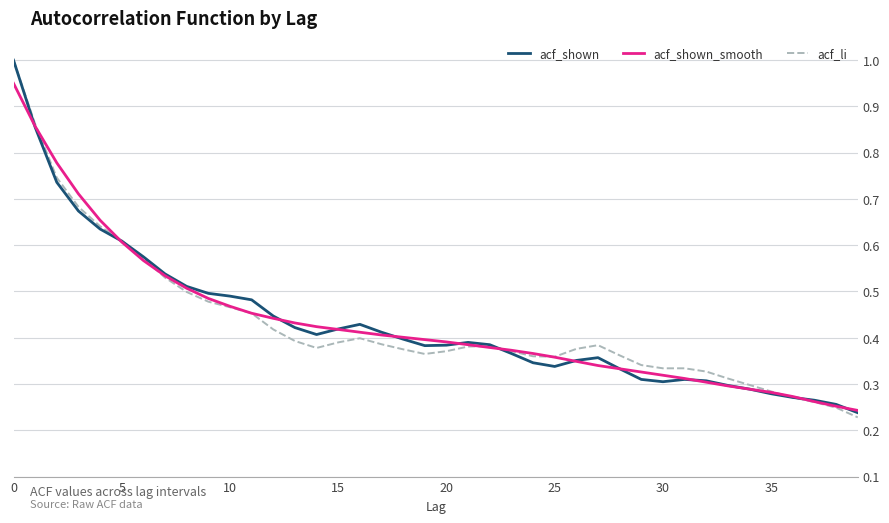

What is the highest value of the acf_li series?

1.0